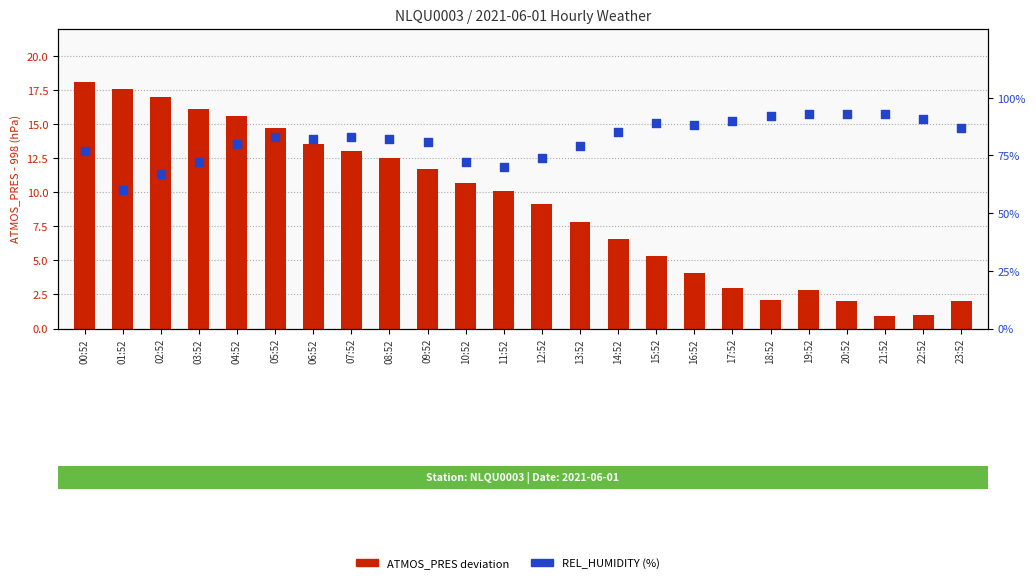

Which series reaches the maximum Y coordinate?

REL_HUMIDITY